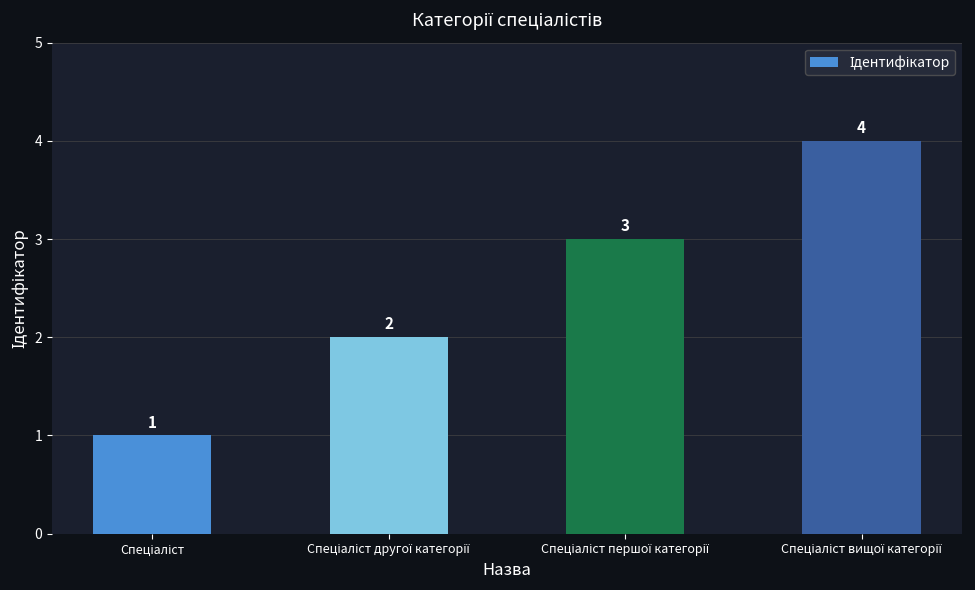

How many values are between 2 and 4?

3